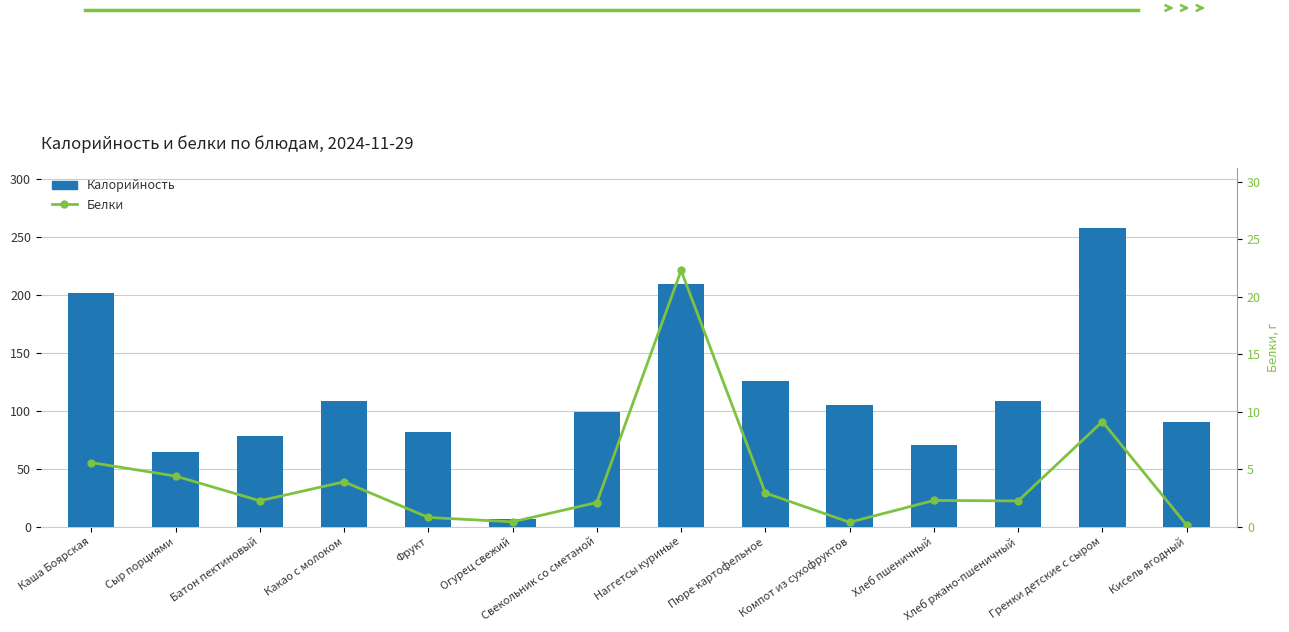

Which series has the largest total across all categories?

Калорийность